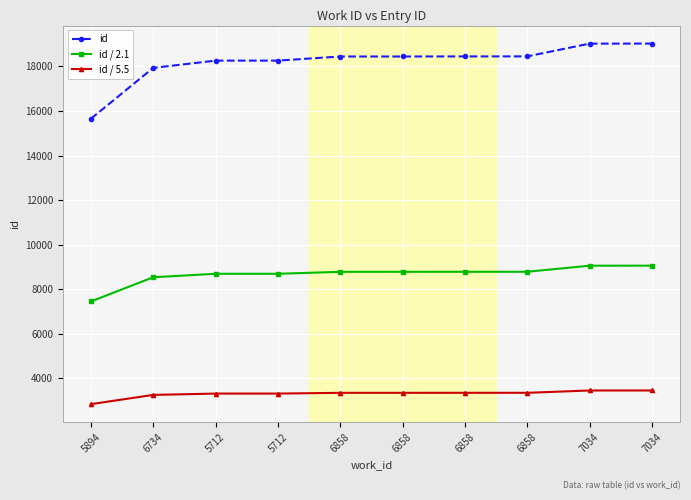

Count the number of data series in this chart.

3